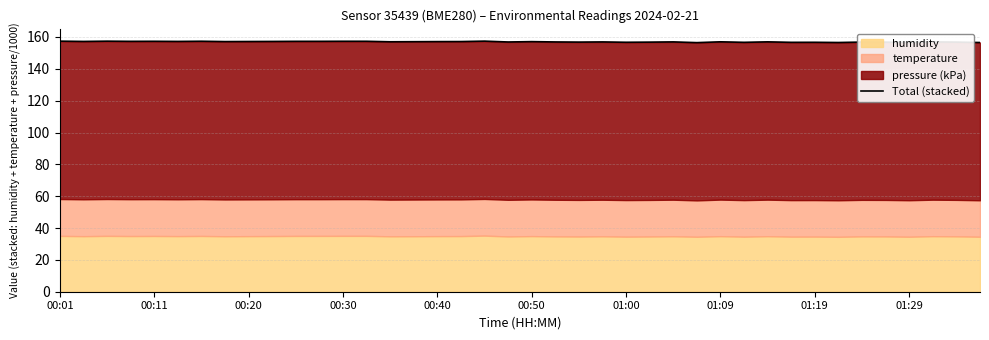

What is the ratio of the value at 26 to the value at 20?

1.0